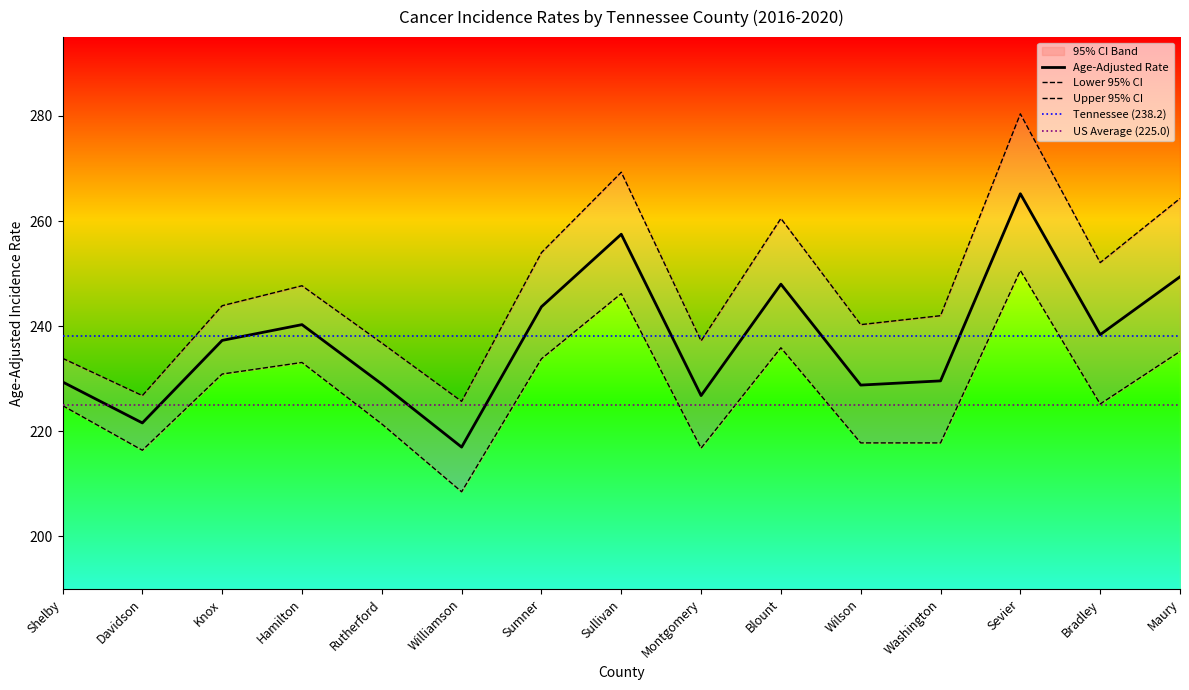

Which series has the largest total across all categories?

Upper 95% CI